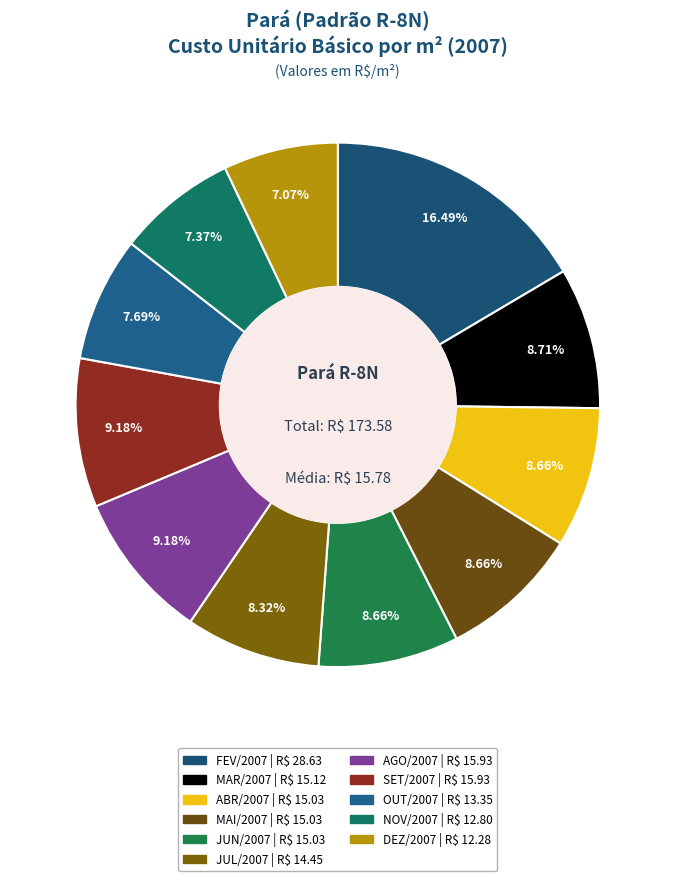

To the nearest percent, what portion does MAI/2007 represent?

9%